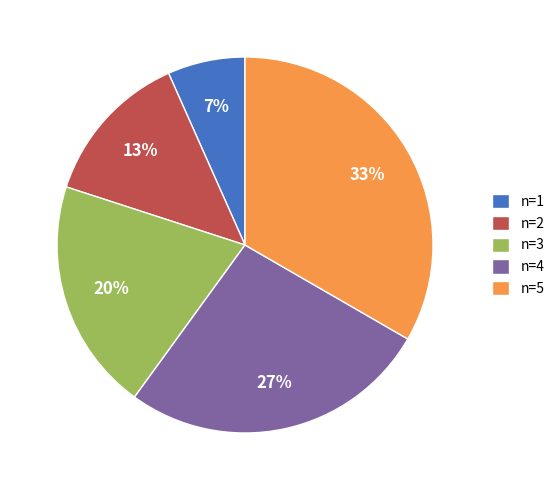

To the nearest percent, what is the difference between the n=3 and n=4 slice percentages?

7%